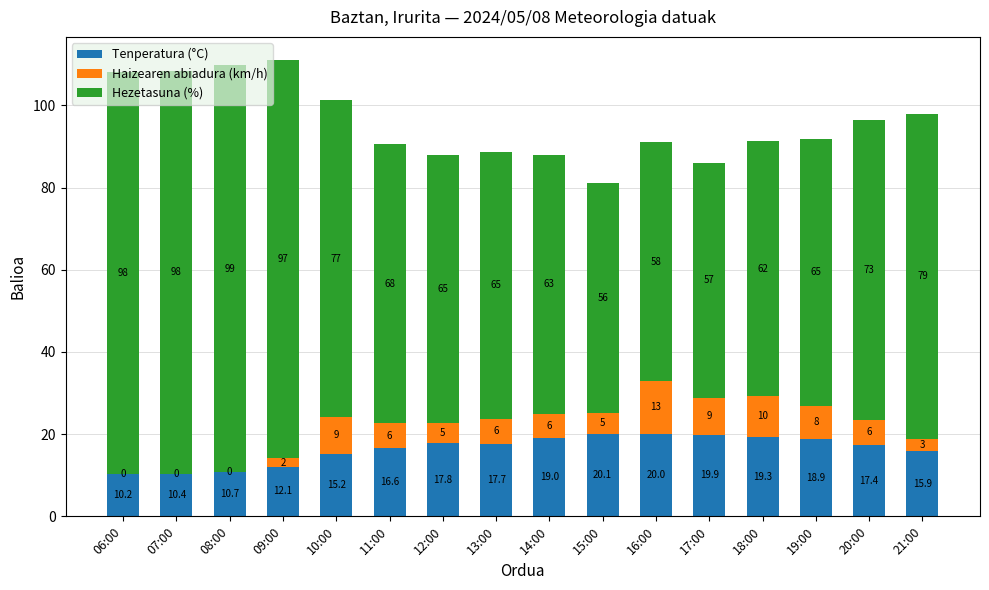

At which category is the sum across all series the highest?

09:00